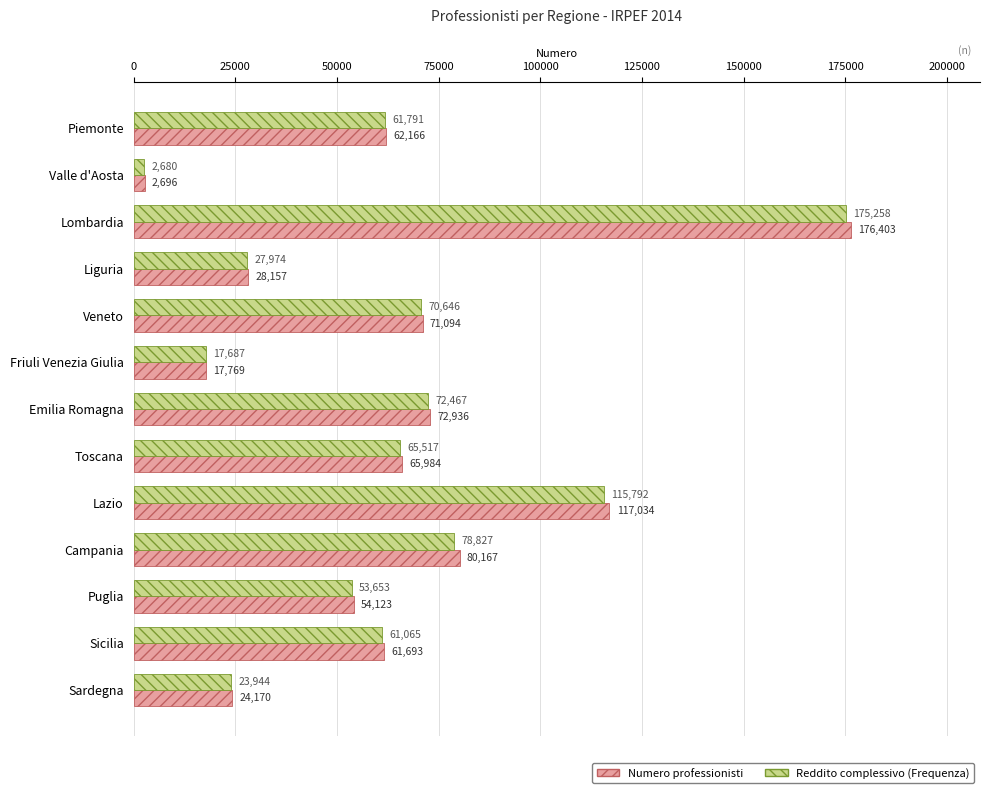

How many distinct data groups are displayed?

2